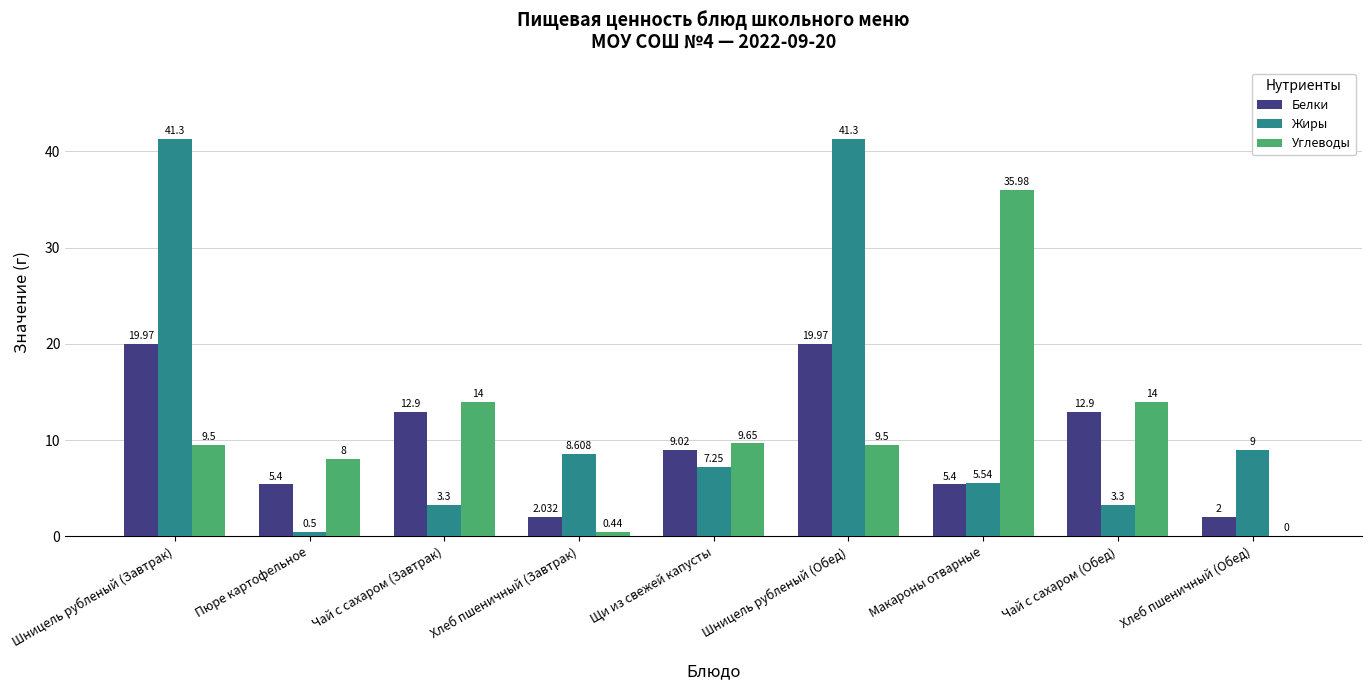

Which series has the largest total across all categories?

Жиры